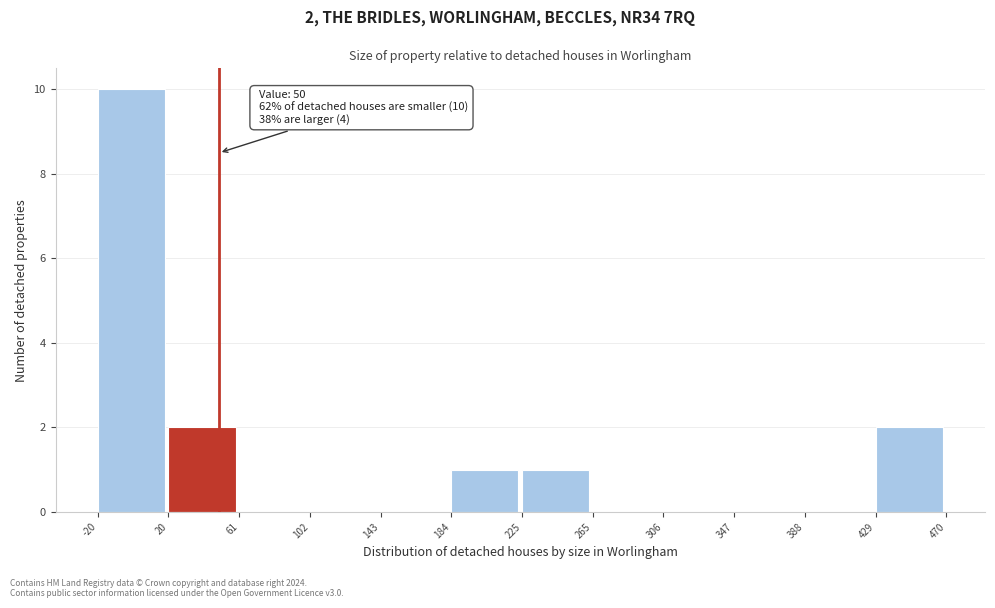

Which range on the x-axis has the tallest bar?

-20 to 20